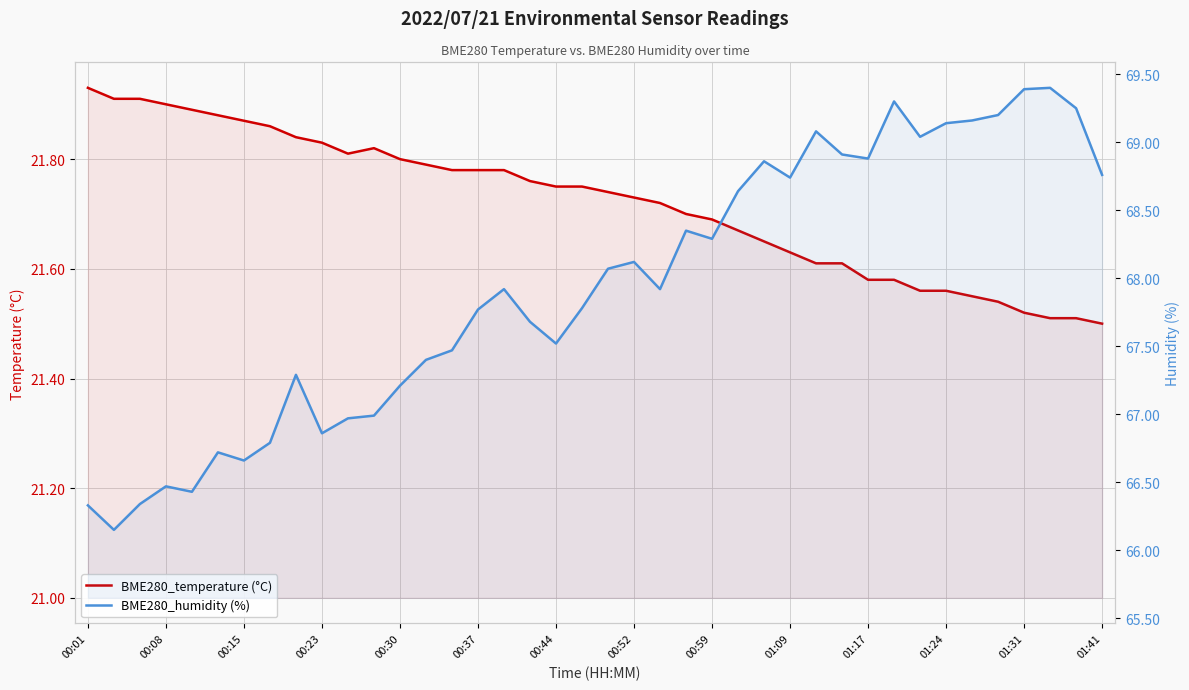

How many interior local peaks does the BME280_temperature (°C) series have?

1